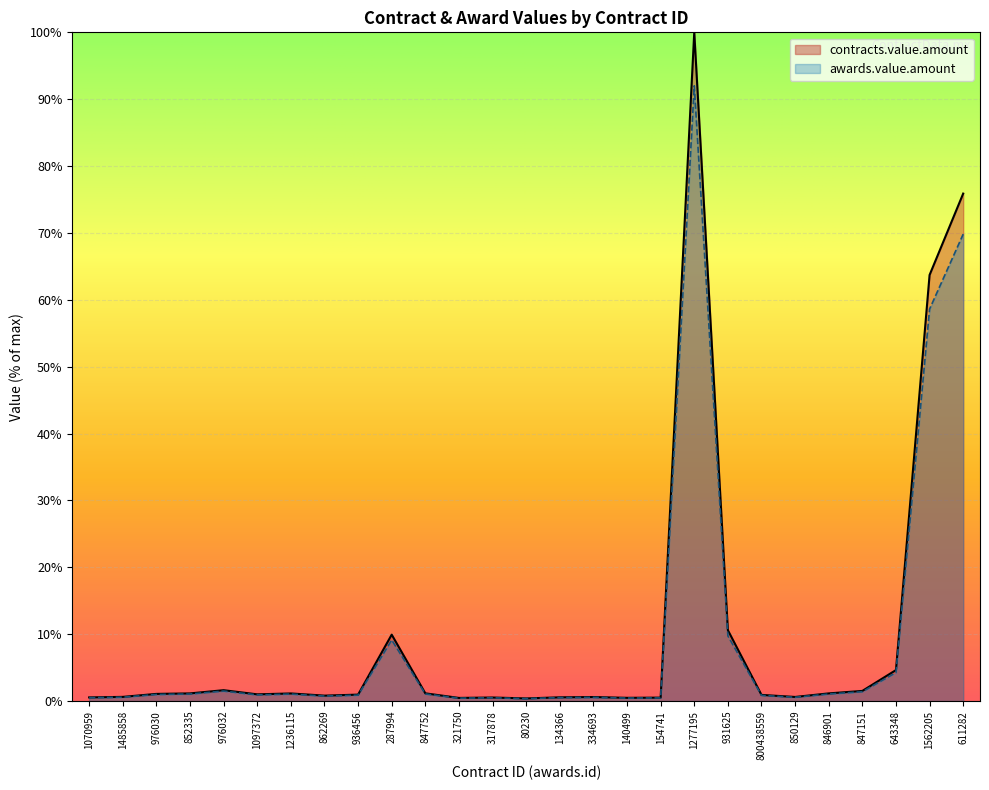

How many interior local peaks does the contracts.value.amount series have?

6